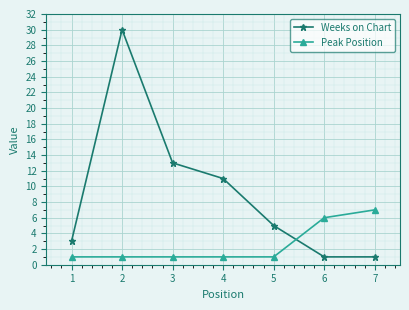

What are all the series names shown in the legend?

Weeks on Chart, Peak Position